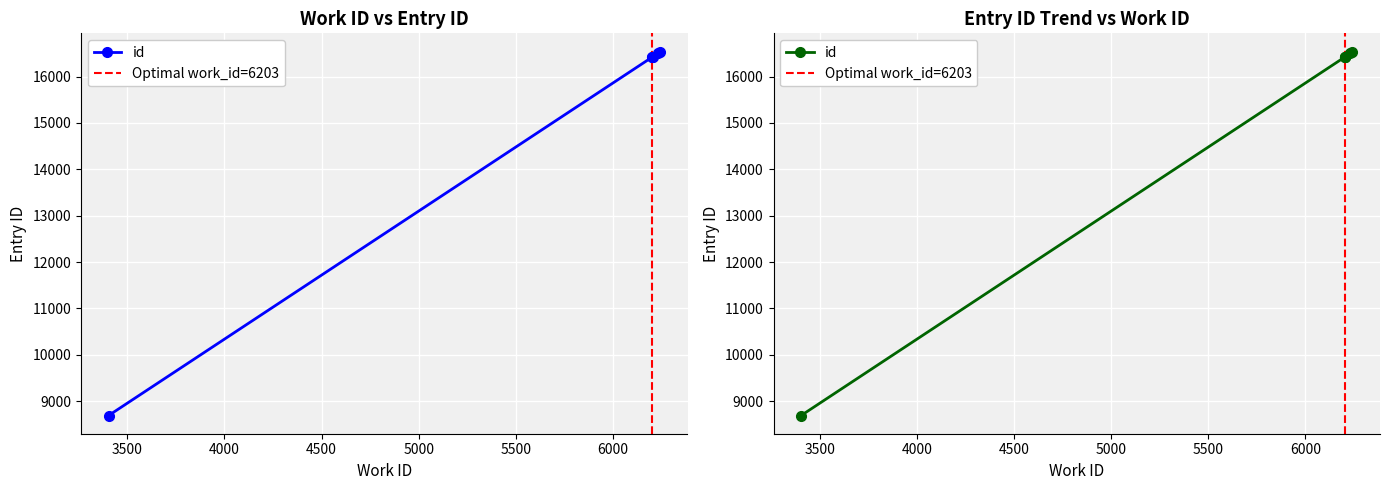

List the labels in order of value, largest first.

6243, 6232, 6203, 6206, 6203, 3403